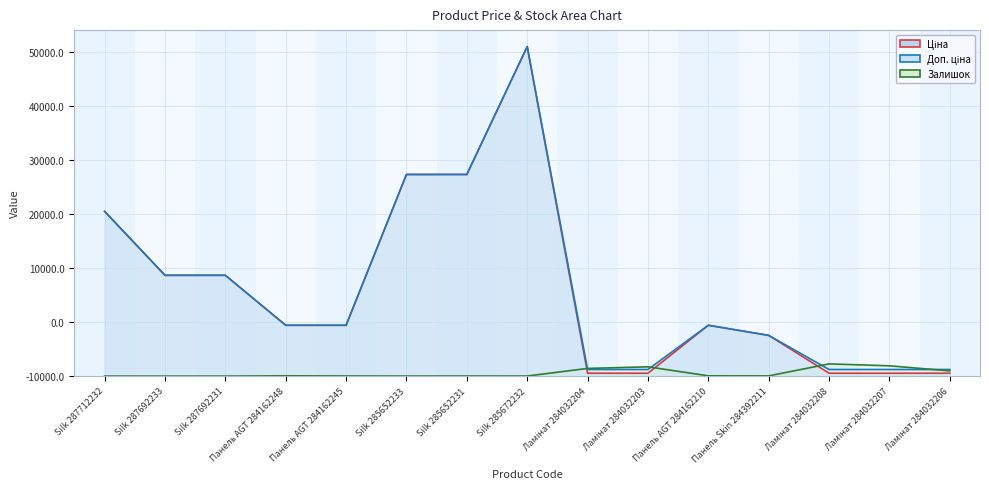

Reading left to right, extract all data points from this chart.

Ціна: Silk 287712232=30512.3	Silk 287692233=18671.5	Silk 287692231=18671.5	Панель AGT 284162248=9416.9	Панель AGT 284162245=9416.9	Silk 285652233=37343.0	Silk 285652231=37343.0	Silk 285672232=61024.7	Ламінат 284032204=535.4	Ламінат 284032203=535.4	Панель AGT 284162210=9416.9	Панель Skin 284392211=7545.9	Ламінат 284032208=535.4	Ламінат 284032207=535.4	Ламінат 284032206=535.4
Доп. ціна: Silk 287712232=30512.3	Silk 287692233=18671.5	Silk 287692231=18671.5	Панель AGT 284162248=9416.9	Панель AGT 284162245=9416.9	Silk 285652233=37343.0	Silk 285652231=37343.0	Silk 285672232=61024.7	Ламінат 284032204=1227.2	Ламінат 284032203=1227.2	Панель AGT 284162210=9416.9	Панель Skin 284392211=7545.9	Ламінат 284032208=1227.2	Ламінат 284032207=1227.2	Ламінат 284032206=1227.2
Залишок: Silk 287712232=0.0	Silk 287692233=0.0	Silk 287692231=0.0	Панель AGT 284162248=59.0	Панель AGT 284162245=27.0	Silk 285652233=12.0	Silk 285652231=21.0	Silk 285672232=16.0	Ламінат 284032204=1426.0	Ламінат 284032203=1721.0	Панель AGT 284162210=54.0	Панель Skin 284392211=42.0	Ламінат 284032208=2265.0	Ламінат 284032207=1908.0	Ламінат 284032206=969.0